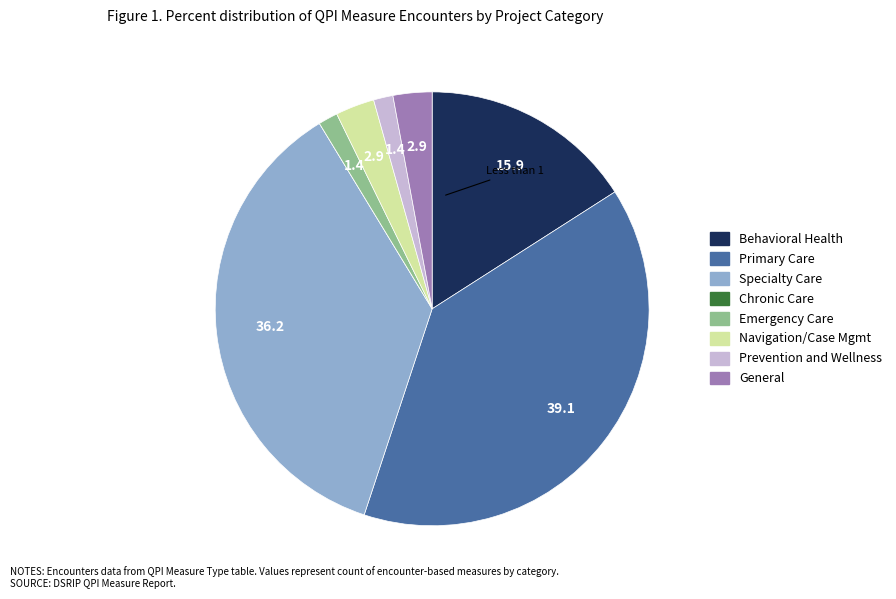

Is it true that Navigation/Case Mgmt is 15% of the pie?

False